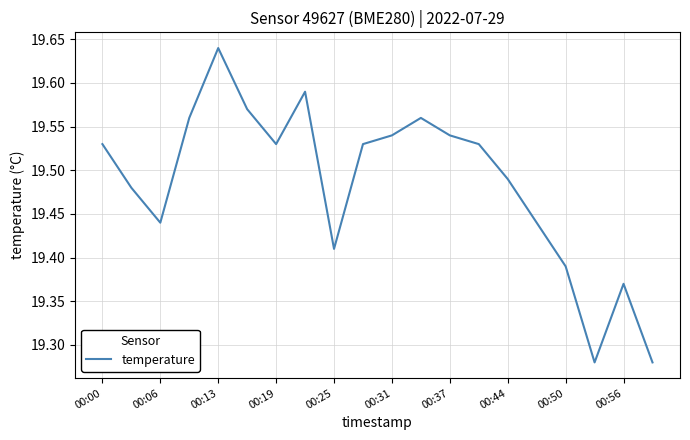

What is the difference between the maximum and minimum values?

0.4